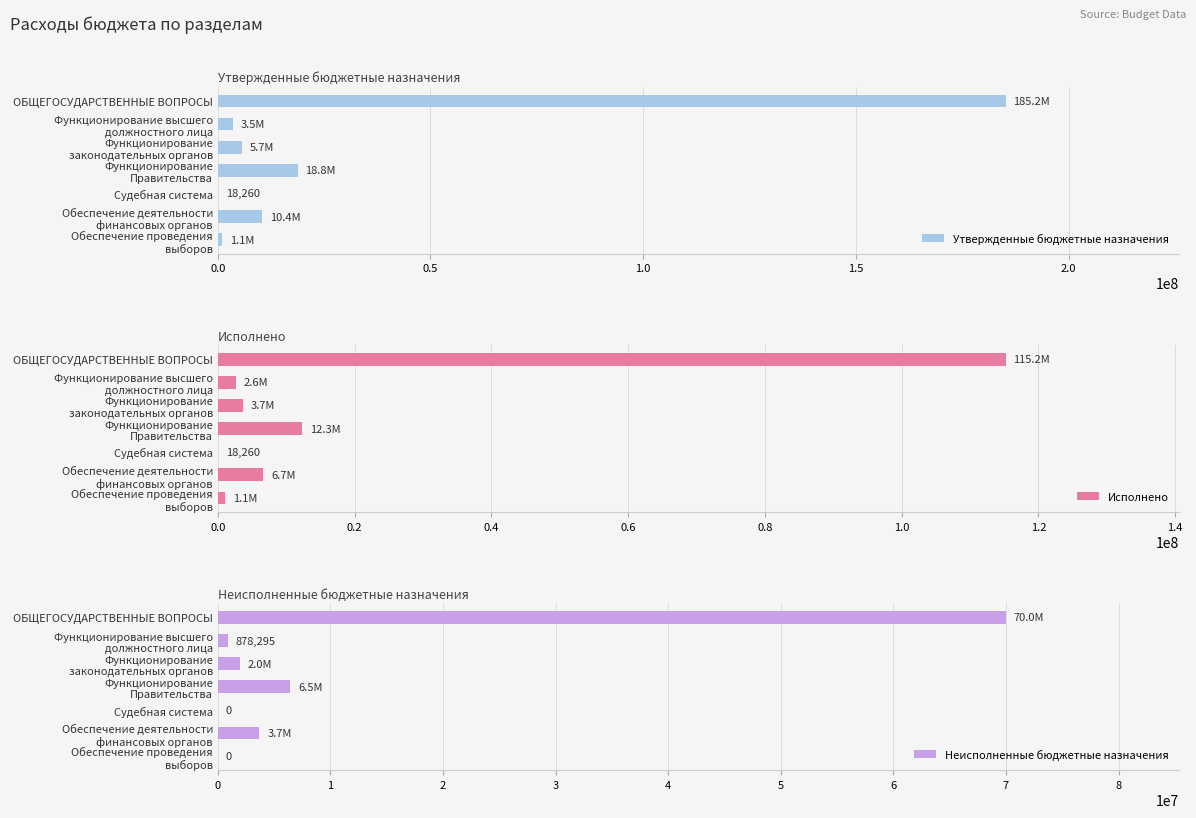

At how many categories does at least one series exceed 117346241?

1